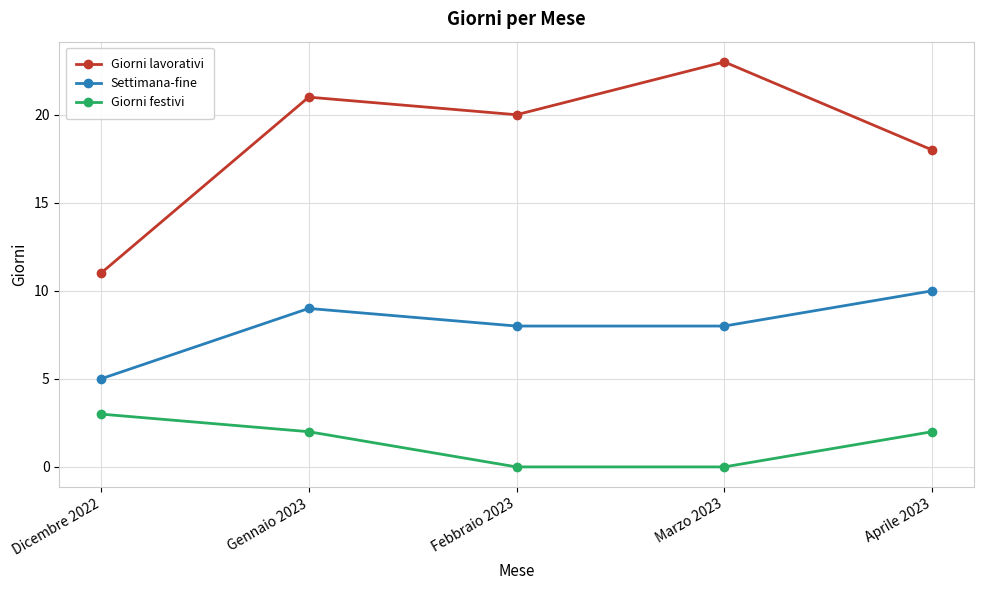

The value of Giorni lavorativi at Gennaio 2023 is 13. True or false?

False